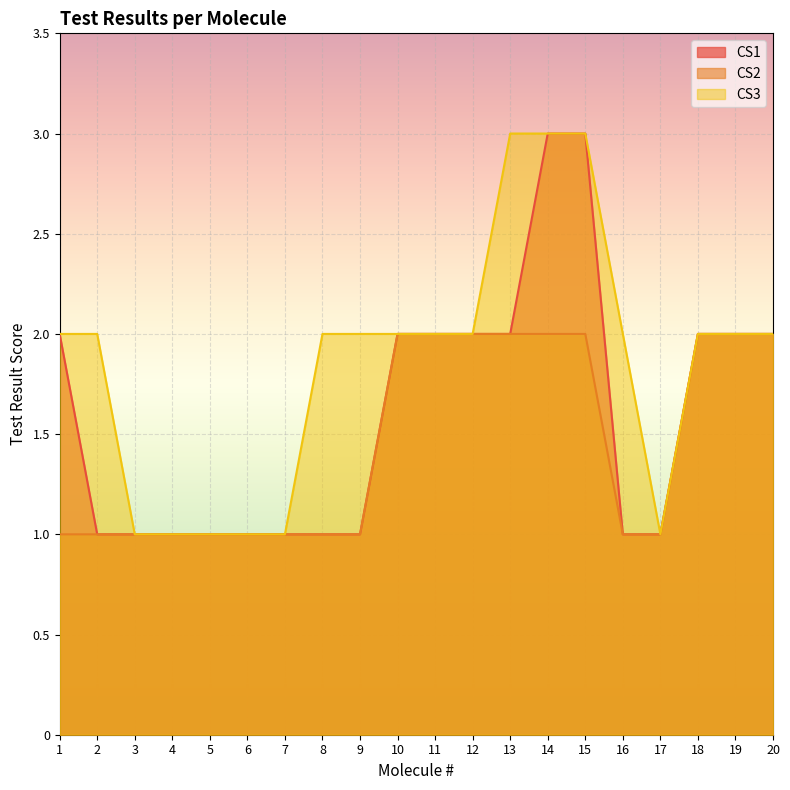

What is the difference between the maximum and minimum values in the CS2 series?

1